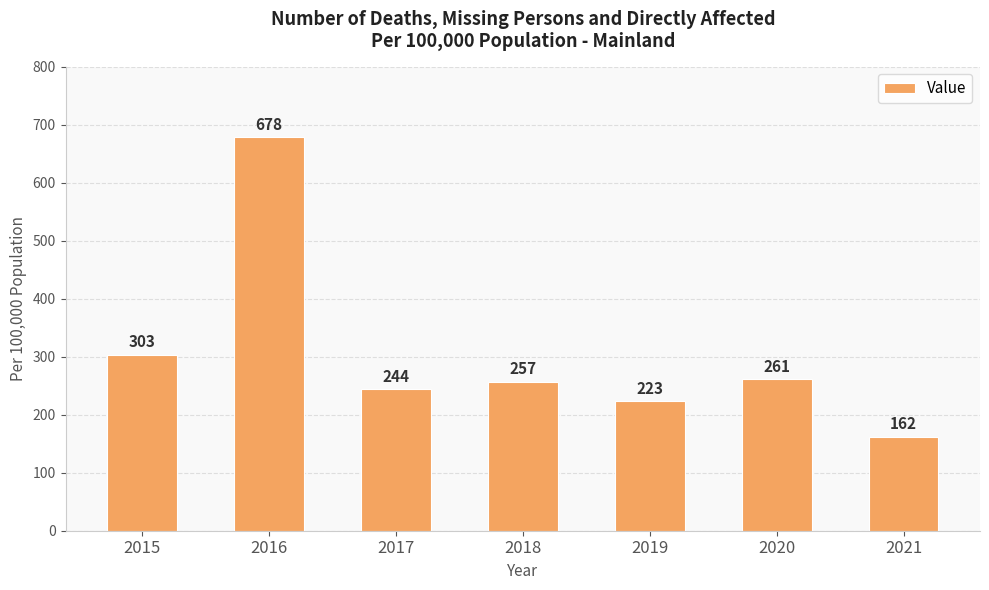

How many series are shown in this chart?

1